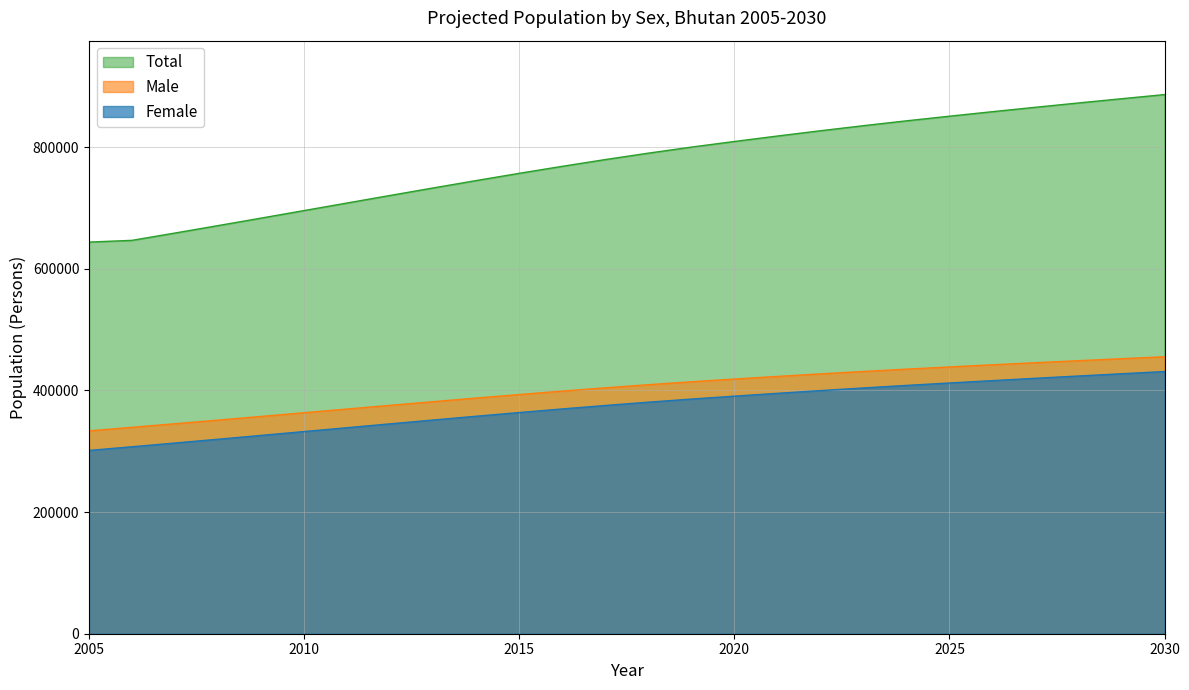

Between 2024 and 2020, which is larger?

2024